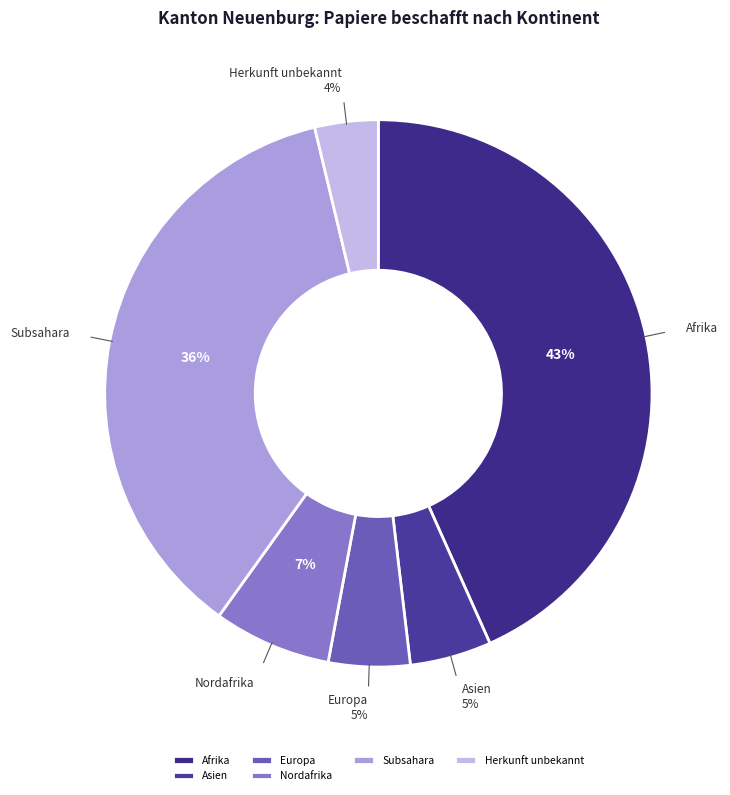

Do Asien and Subsahara together represent more than half of the pie?

No